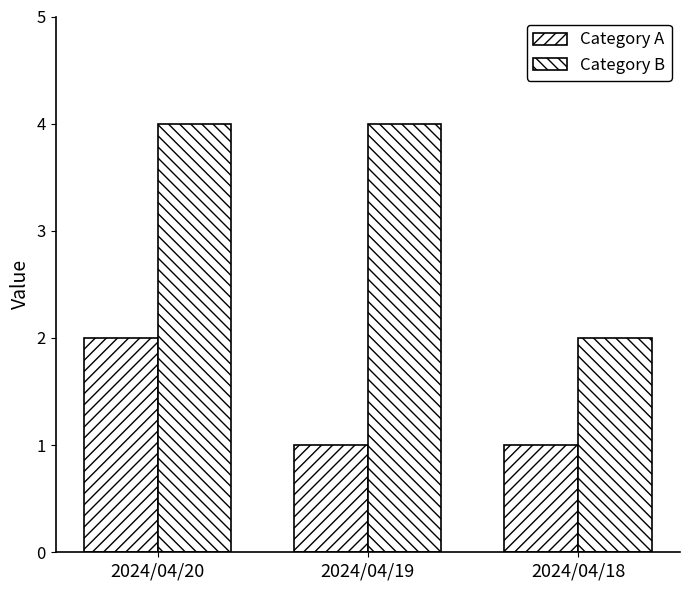

Rank the series at 2024/04/19 from highest to lowest value.

Category B, Category A